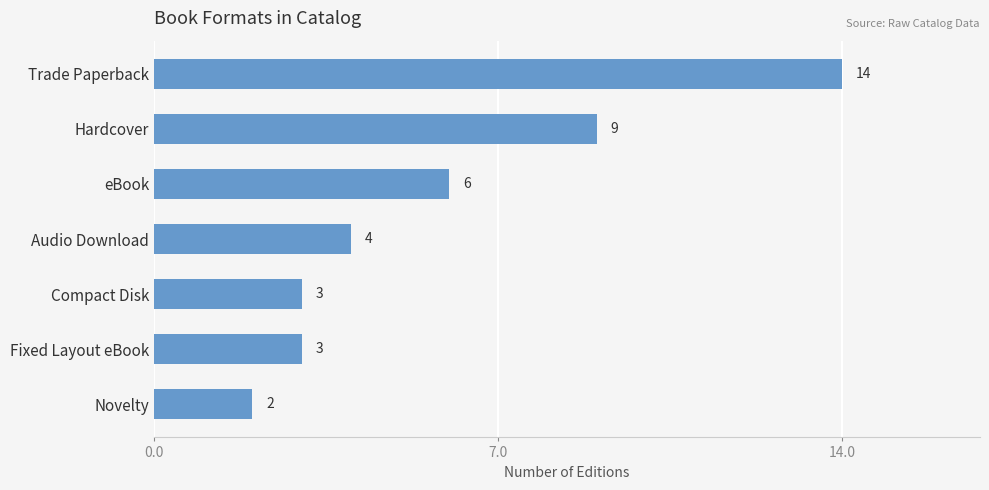

What is the label of the 4th bar from the bottom?

Audio Download